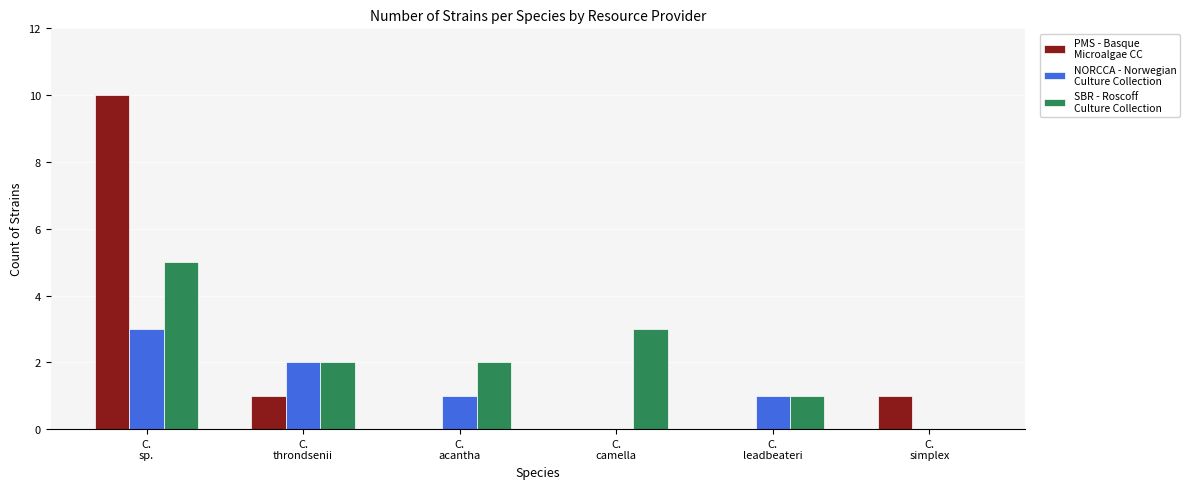

What is the greatest value displayed?

10